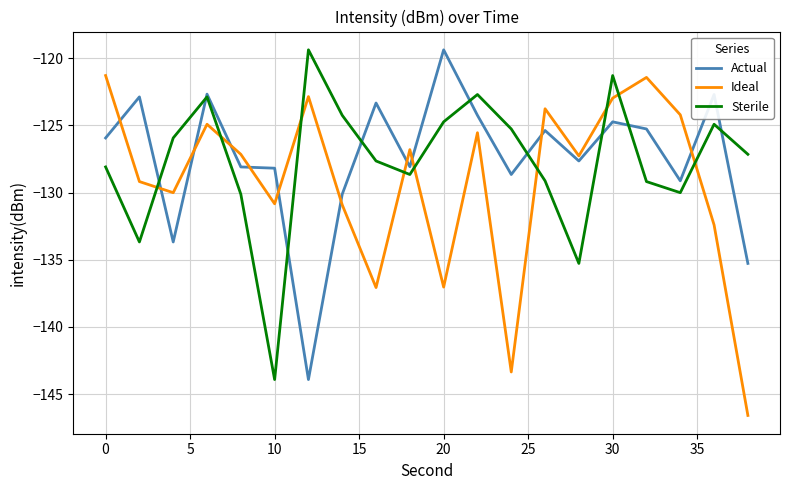

Which series ends up on top after the final intersection of Actual and Ideal?

Actual